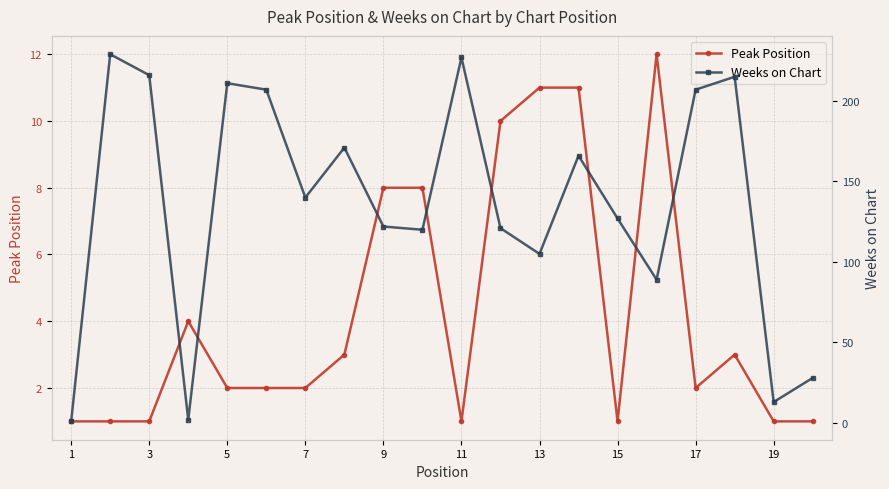

True or false: Peak Position has more than 0 points higher than both neighbors.

True